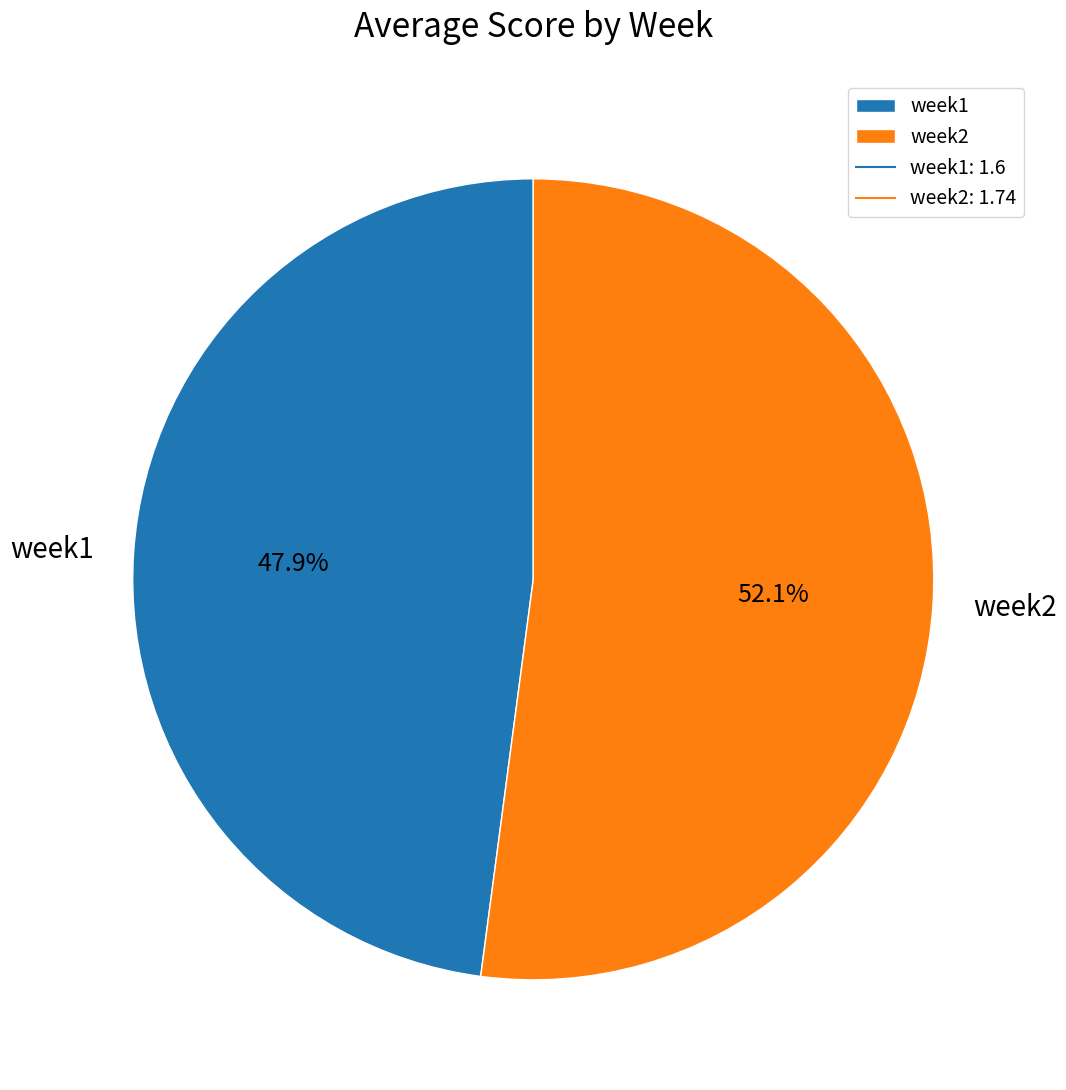

Which category has the smallest portion of the pie?

week1